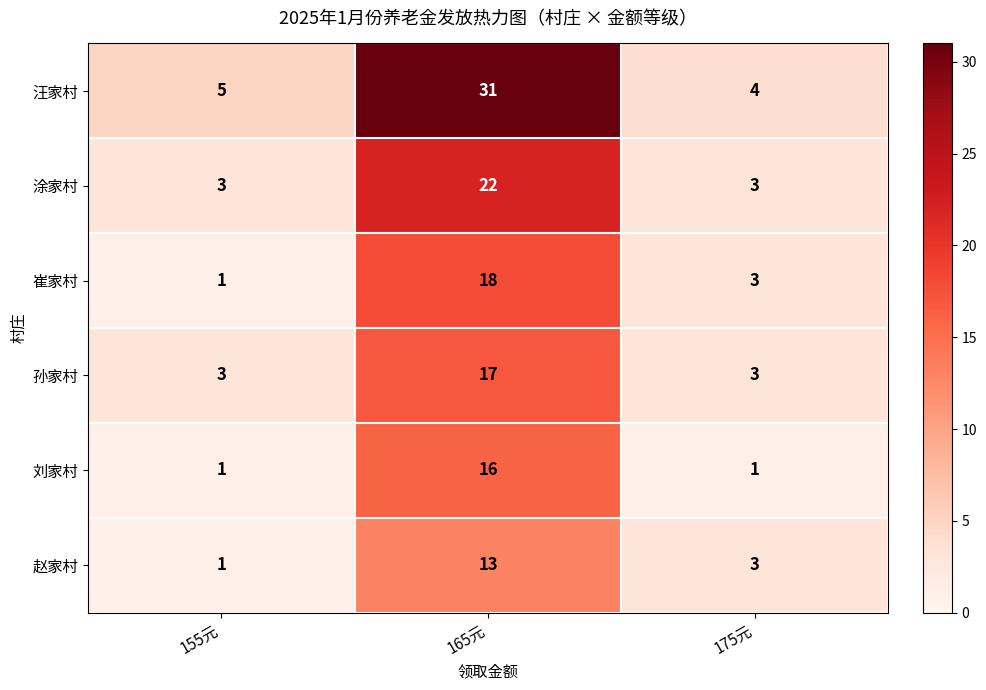

What is the difference between the maximum and minimum values in the 刘家村 series?

15